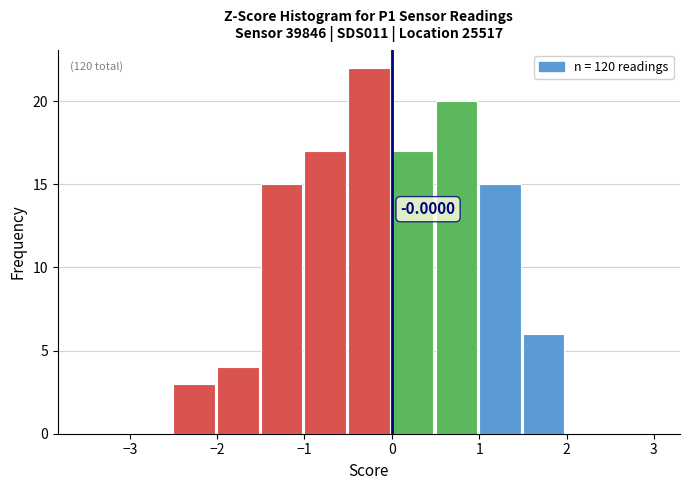

Which range on the x-axis has the tallest bar?

-0.5 to 0.0